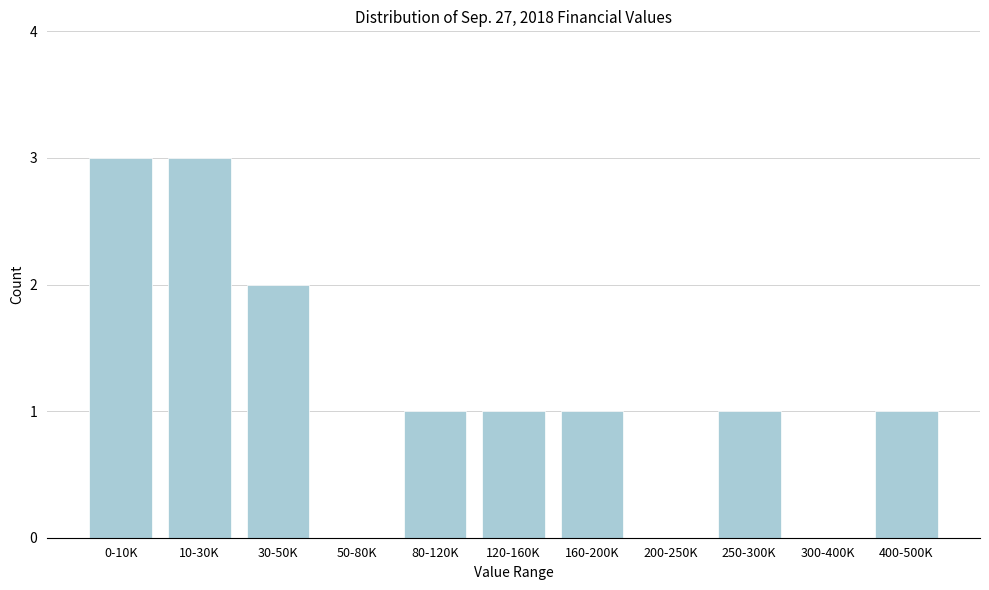

Reading left to right, extract all data points from this chart.

0-10K=3	10-30K=3	30-50K=2	50-80K=0	80-120K=1	120-160K=1	160-200K=1	200-250K=0	250-300K=1	300-400K=0	400-500K=1